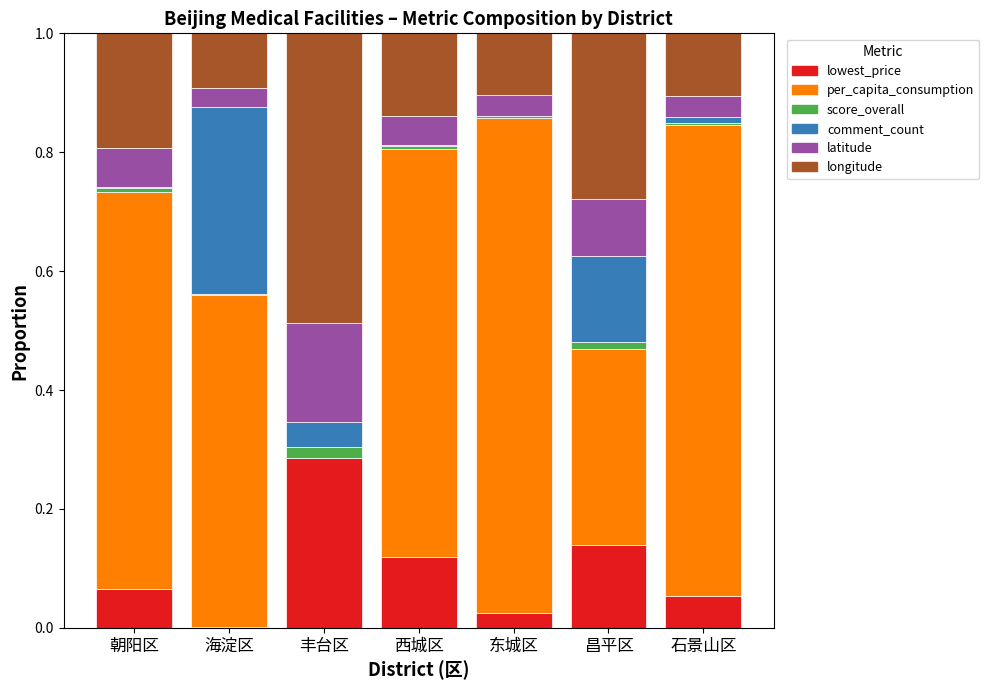

Which series has the widest spread of values?

per_capita_consumption